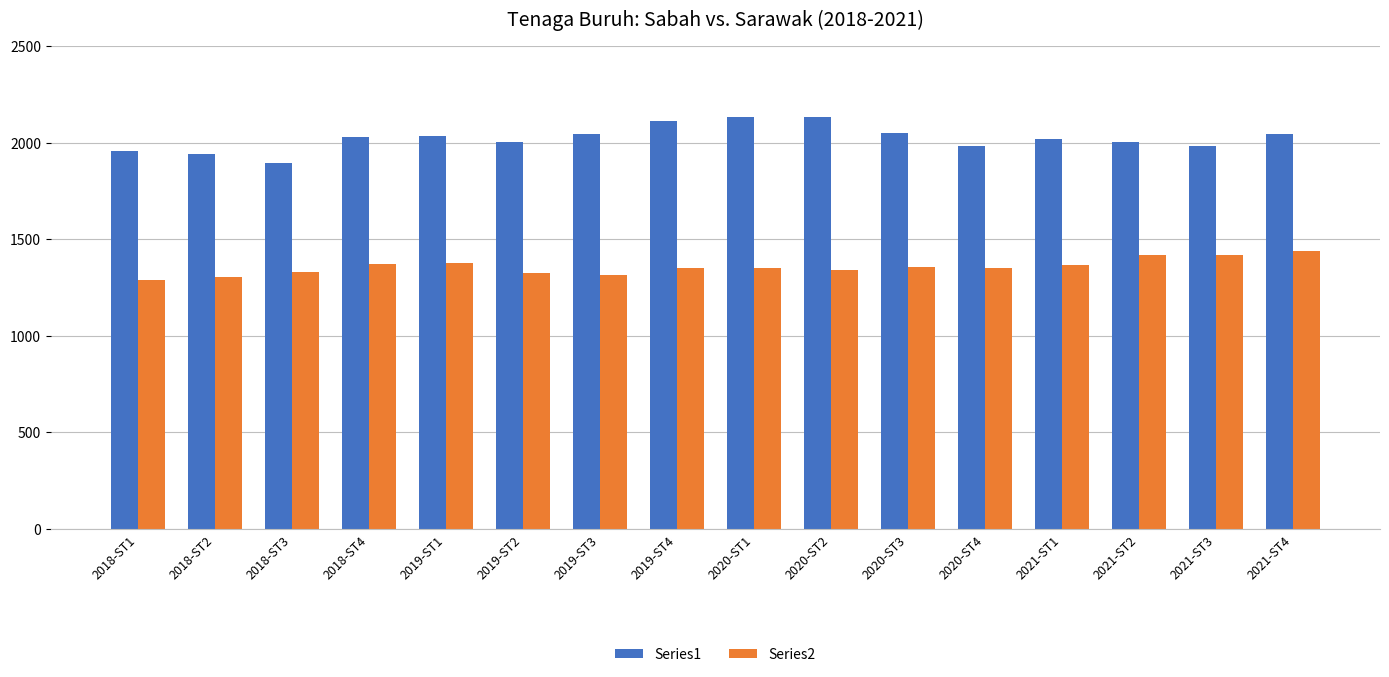

At 2021-ST2, list the series in order from largest to smallest.

Series1, Series2